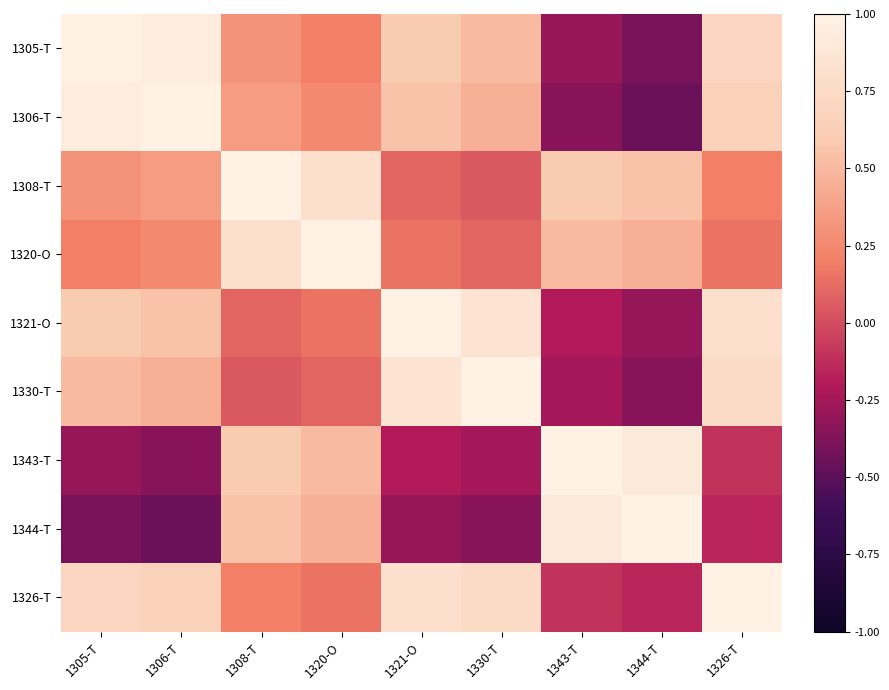

Reading left to right, list all the values displayed in this chart.

1305-T: 1305-T=1.0	1306-T=0.9	1308-T=0.3	1320-O=0.2	1321-O=0.6	1330-T=0.5	1343-T=-0.3	1344-T=-0.4	1326-T=0.7
1306-T: 1305-T=0.9	1306-T=1.0	1308-T=0.3	1320-O=0.2	1321-O=0.6	1330-T=0.5	1343-T=-0.3	1344-T=-0.5	1326-T=0.7
1308-T: 1305-T=0.3	1306-T=0.3	1308-T=1.0	1320-O=0.8	1321-O=0.1	1330-T=0.1	1343-T=0.6	1344-T=0.6	1326-T=0.2
1320-O: 1305-T=0.2	1306-T=0.2	1308-T=0.8	1320-O=1.0	1321-O=0.1	1330-T=0.1	1343-T=0.5	1344-T=0.5	1326-T=0.1
1321-O: 1305-T=0.6	1306-T=0.6	1308-T=0.1	1320-O=0.1	1321-O=1.0	1330-T=0.8	1343-T=-0.2	1344-T=-0.3	1326-T=0.8
1330-T: 1305-T=0.5	1306-T=0.5	1308-T=0.1	1320-O=0.1	1321-O=0.8	1330-T=1.0	1343-T=-0.2	1344-T=-0.3	1326-T=0.8
1343-T: 1305-T=-0.3	1306-T=-0.3	1308-T=0.6	1320-O=0.5	1321-O=-0.2	1330-T=-0.2	1343-T=1.0	1344-T=0.9	1326-T=-0.1
1344-T: 1305-T=-0.4	1306-T=-0.5	1308-T=0.6	1320-O=0.5	1321-O=-0.3	1330-T=-0.3	1343-T=0.9	1344-T=1.0	1326-T=-0.1
1326-T: 1305-T=0.7	1306-T=0.7	1308-T=0.2	1320-O=0.1	1321-O=0.8	1330-T=0.8	1343-T=-0.1	1344-T=-0.1	1326-T=1.0